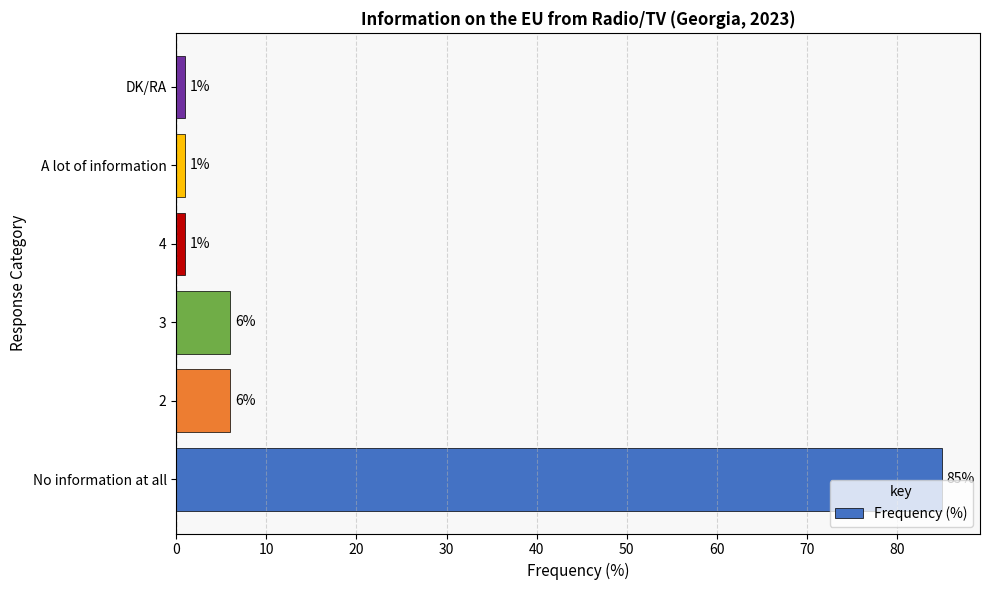

What is the maximum value shown in the chart?

85